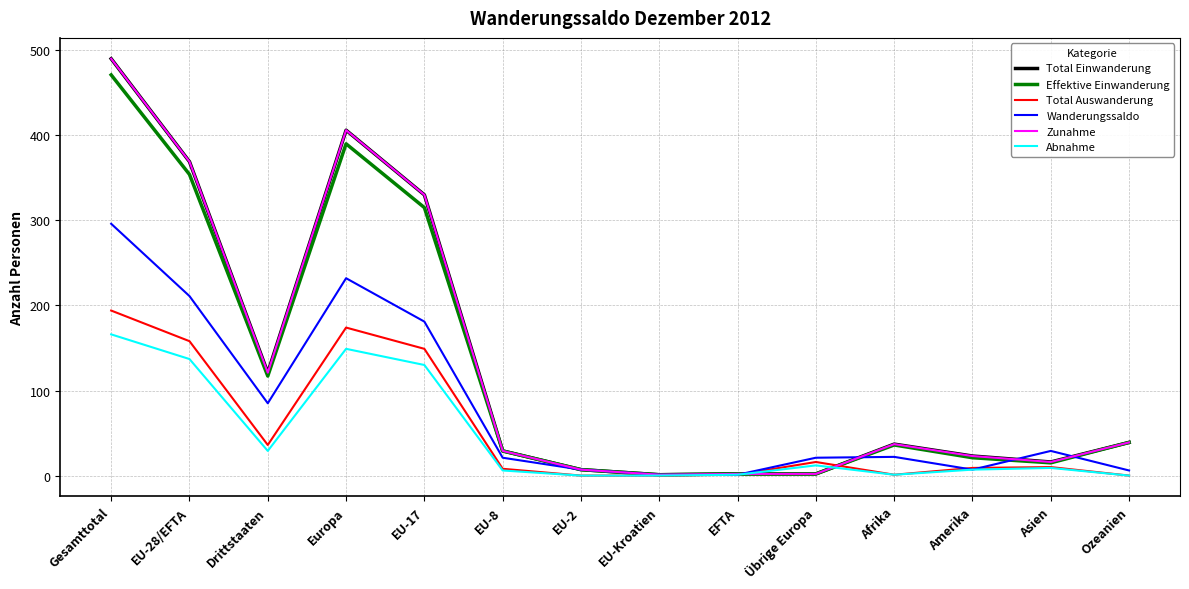

What is the difference between the second highest and second lowest values in the Abnahme series?

149